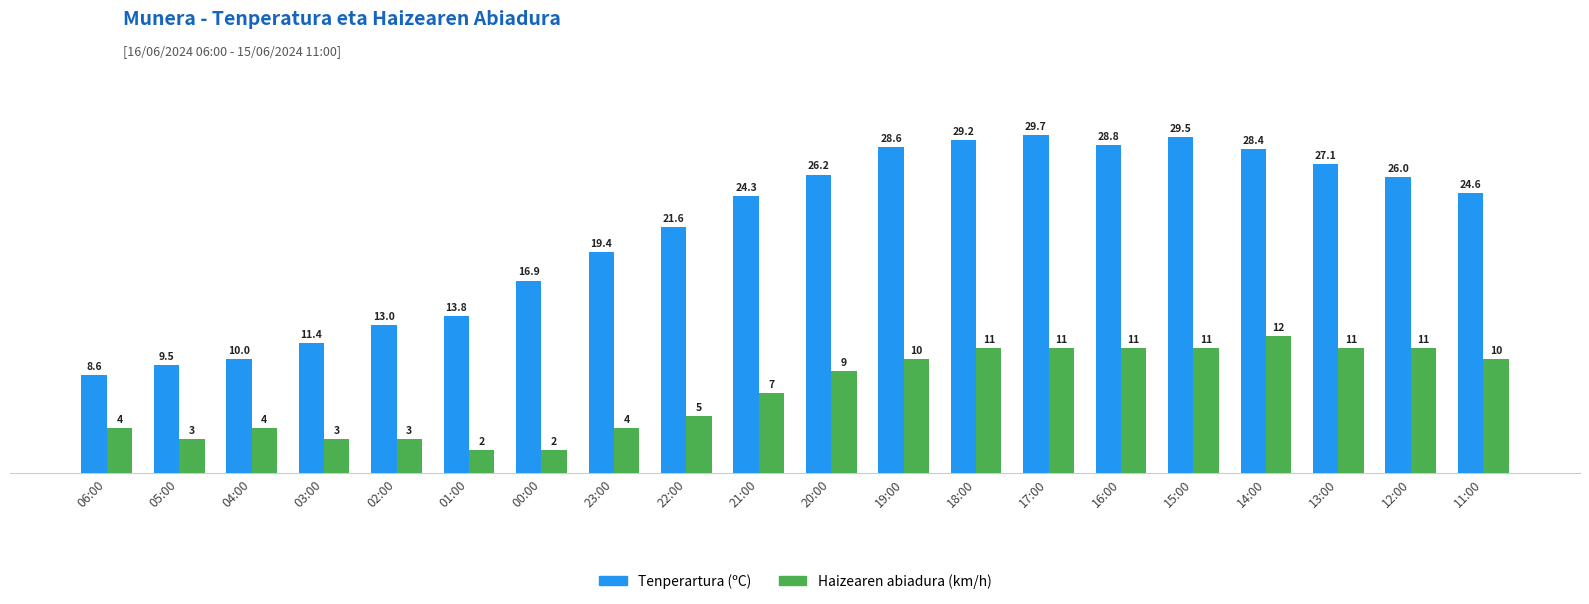

Reading right to left, extract all data points from this chart.

Tenperartura (ºC): 24.6	26.0	27.1	28.4	29.5	28.8	29.7	29.2	28.6	26.2	24.3	21.6	19.4	16.9	13.8	13.0	11.4	10.0	9.5	8.6
Haizearen abiadura (km/h): 10.0	11.0	11.0	12.0	11.0	11.0	11.0	11.0	10.0	9.0	7.0	5.0	4.0	2.0	2.0	3.0	3.0	4.0	3.0	4.0